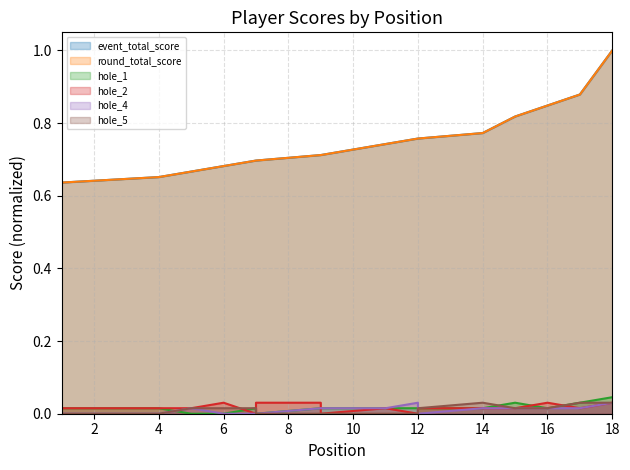

Is the value of hole_2 at 1 greater than the value of hole_5 at 18?

No